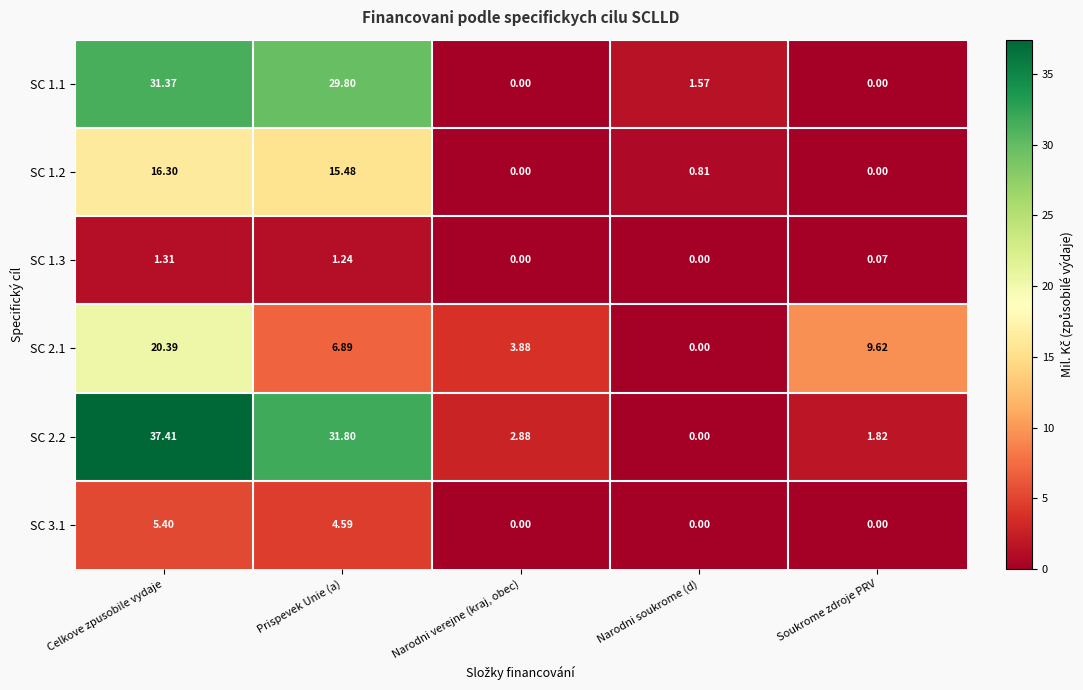

At how many categories does at least one series exceed 11?

2